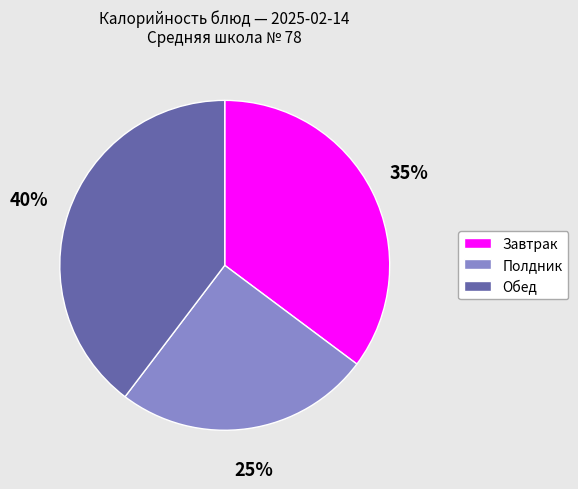

Does any single category account for the majority?

No